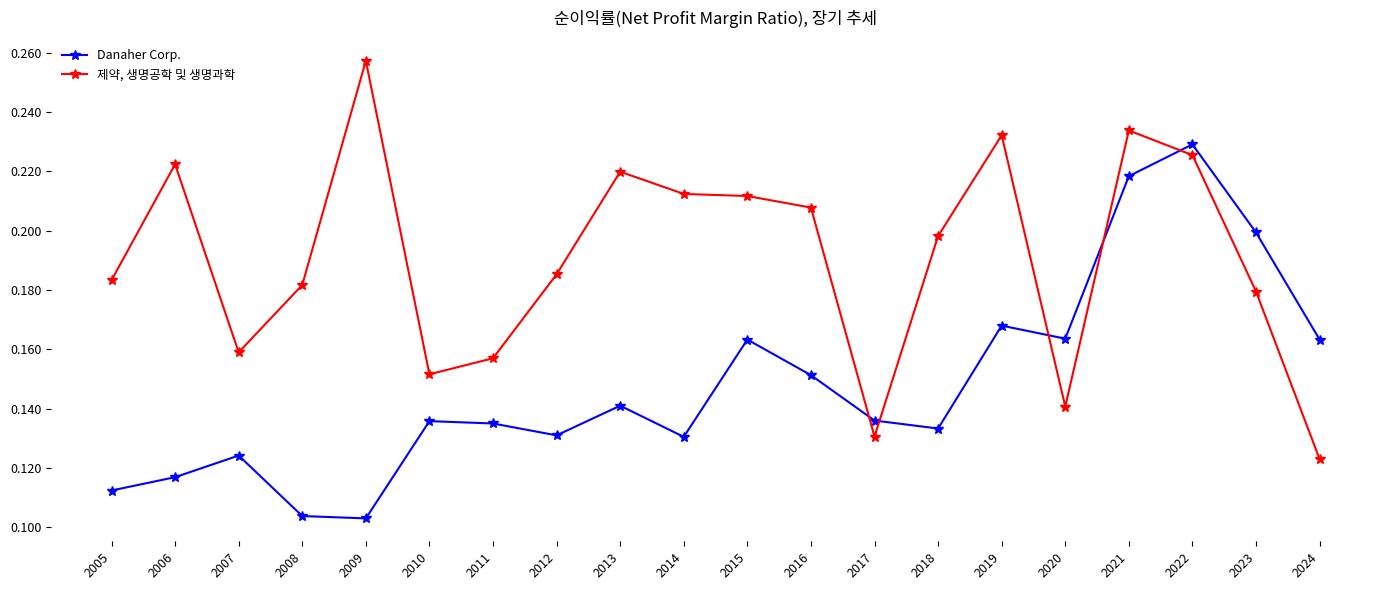

How many data points does each series have?

20